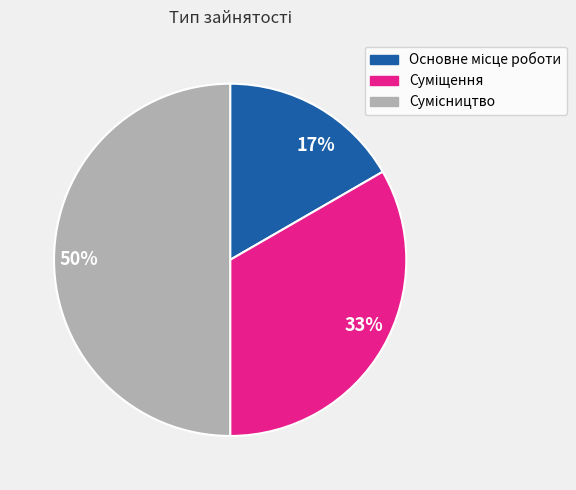

To the nearest percent, what is the difference between the largest and smallest slice percentages?

33%